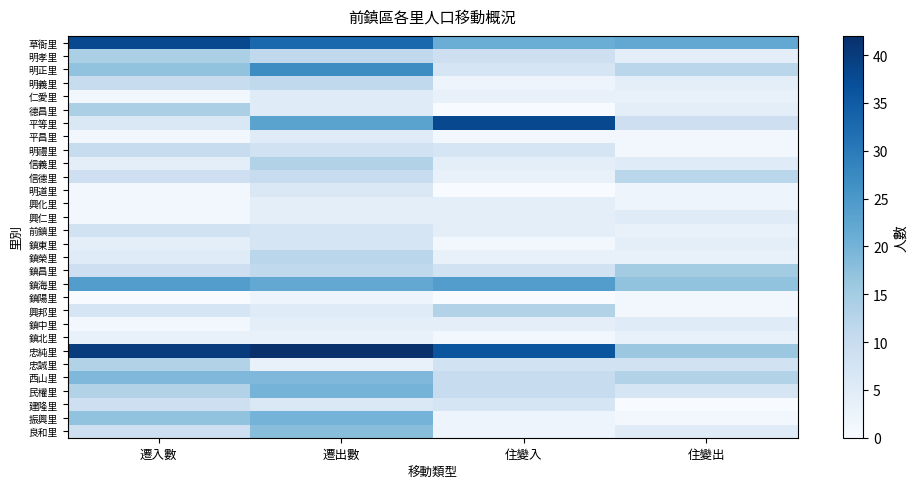

At how many categories does at least one series exceed 37?

3